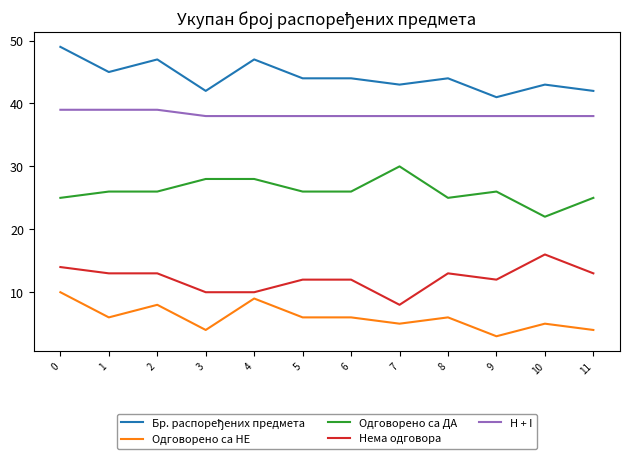

What is the highest value of the Одговорено са ДА series?

30